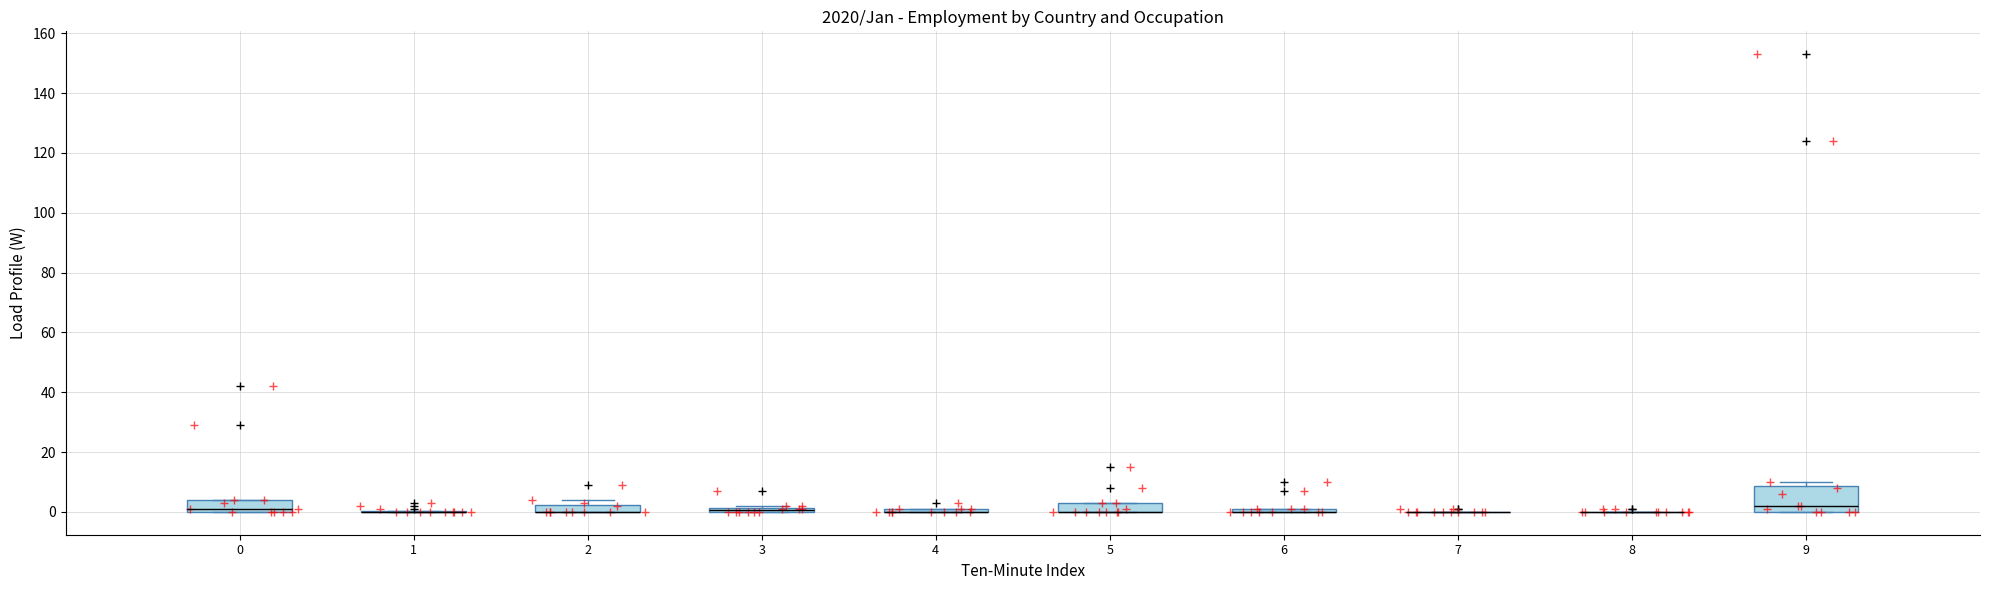

Which box is the tallest, from its lower edge to its upper edge?

9